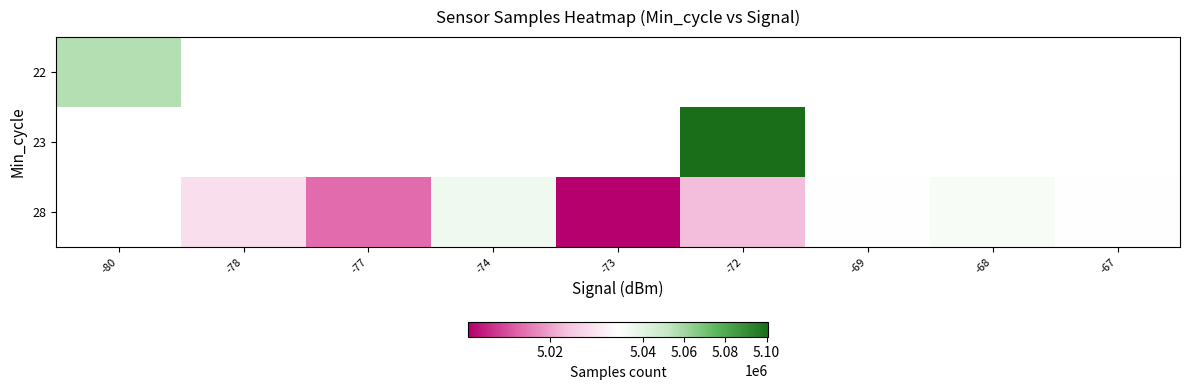

How many values in 23 are above zero?

1